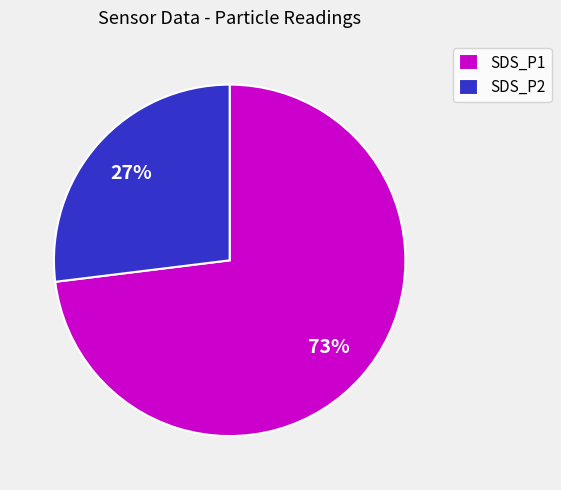

Is it true that SDS_P2 is 35% of the pie?

False